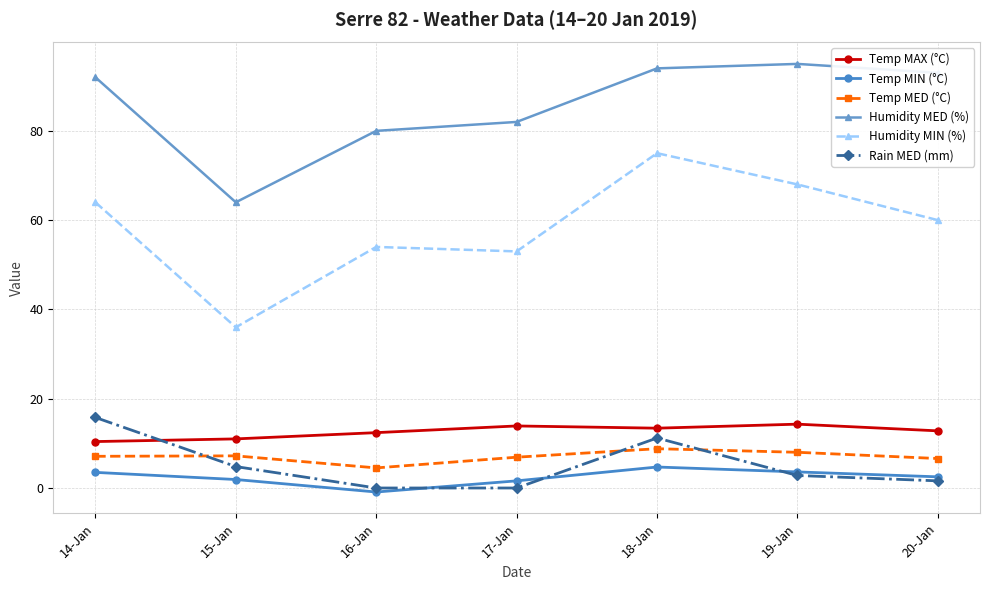

What is the difference between the second highest and minimum values in the Temp MIN (°C) series?

4.5